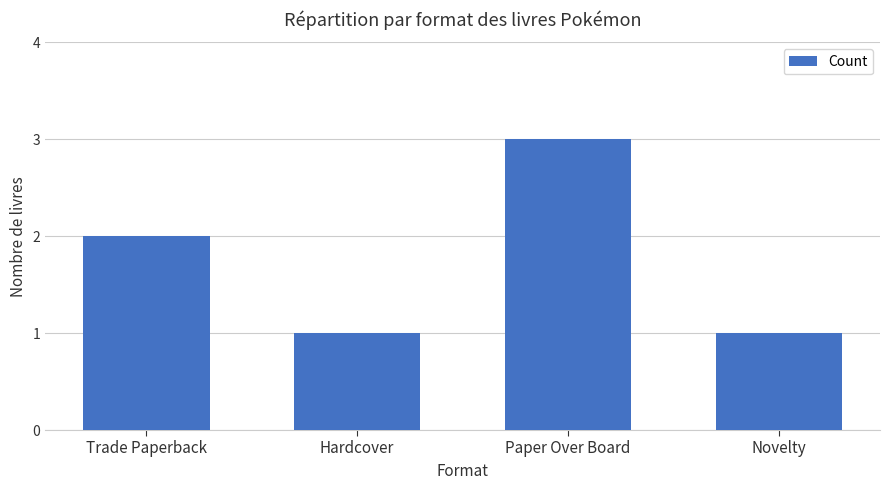

Are the bars horizontal?

No